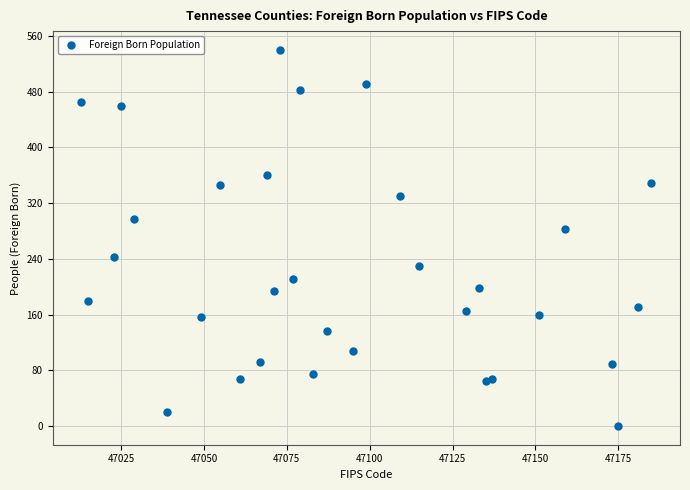

What is the range of X values (max minus min)?

172